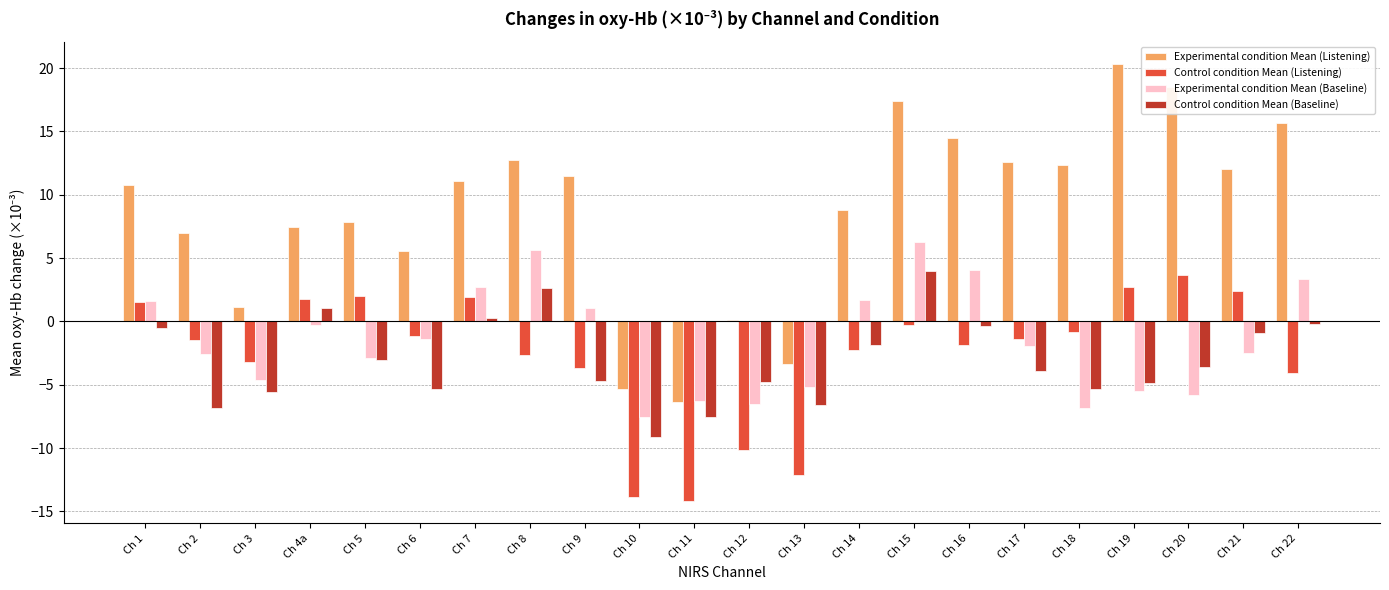

How many data points does each series have?

22